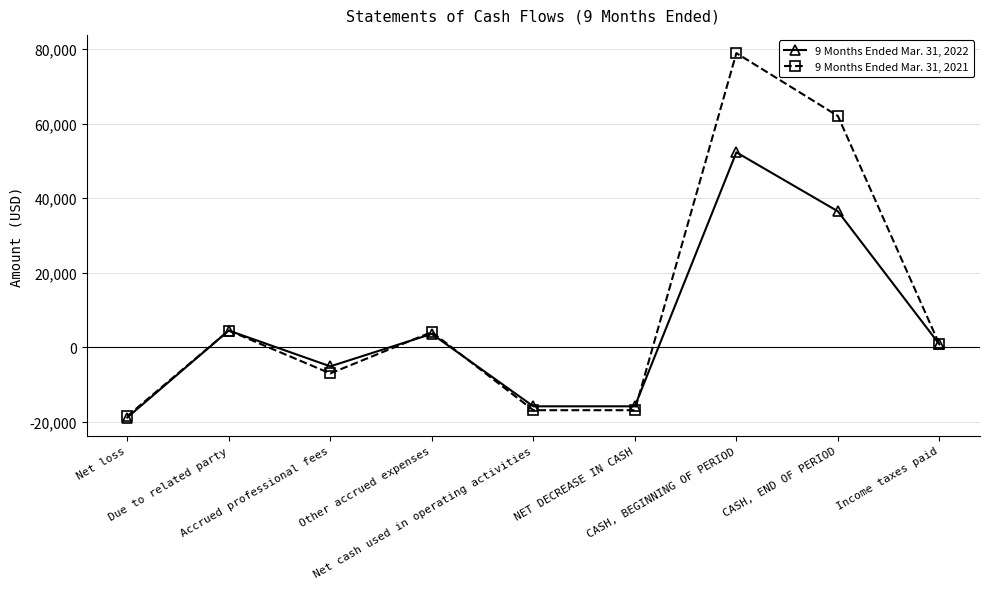

How many values in 9 Months Ended Mar. 31, 2022 are below zero?

4